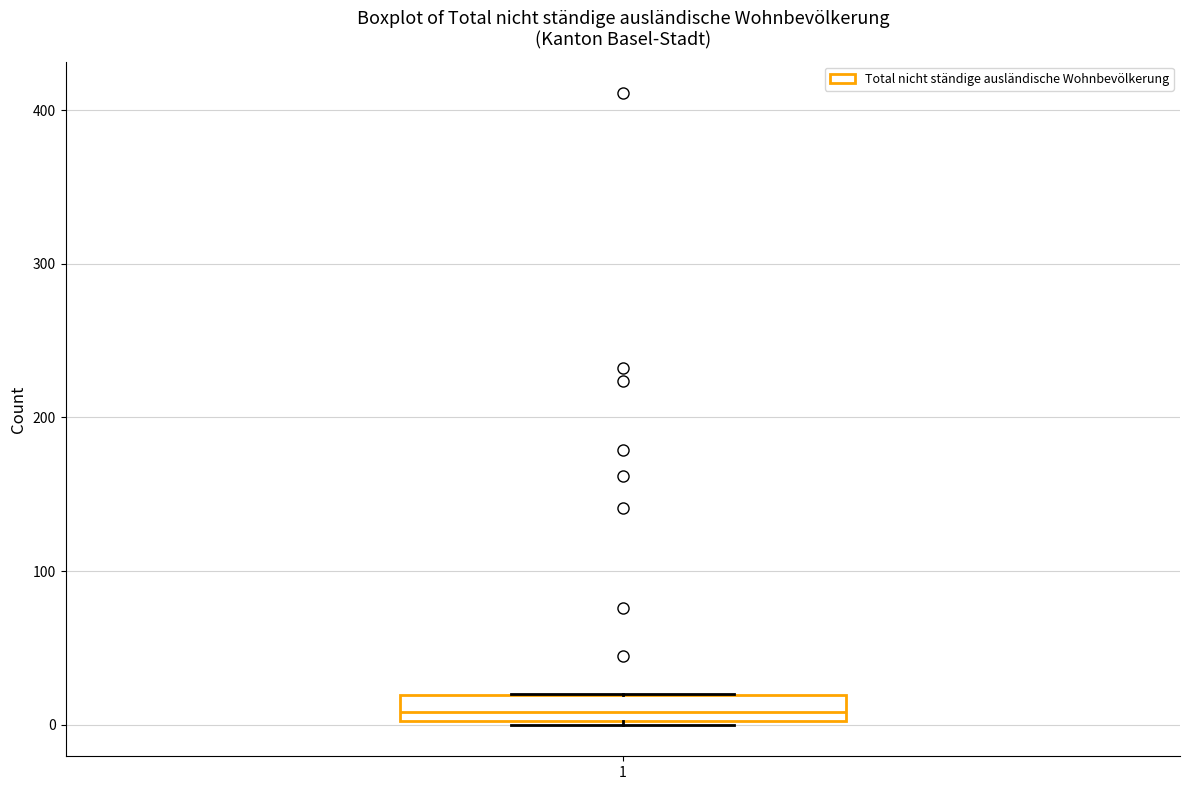

Transcribe this box plot: give where the median line is, the range the box spans, and where the two whiskers end, as read against the y-axis. The values are not printed on the chart, so give them approximately, as read against the axis.

median 10, box 0 to 20, whiskers 0 to 20